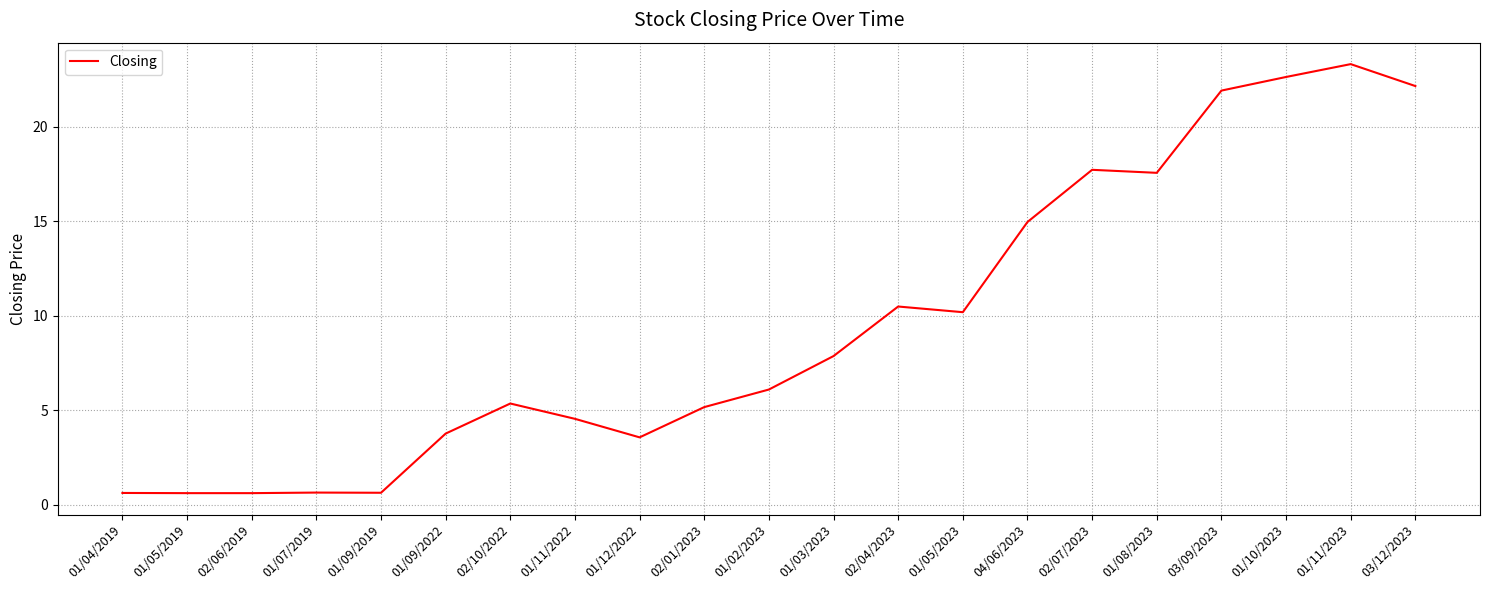

What is the average value?

9.5